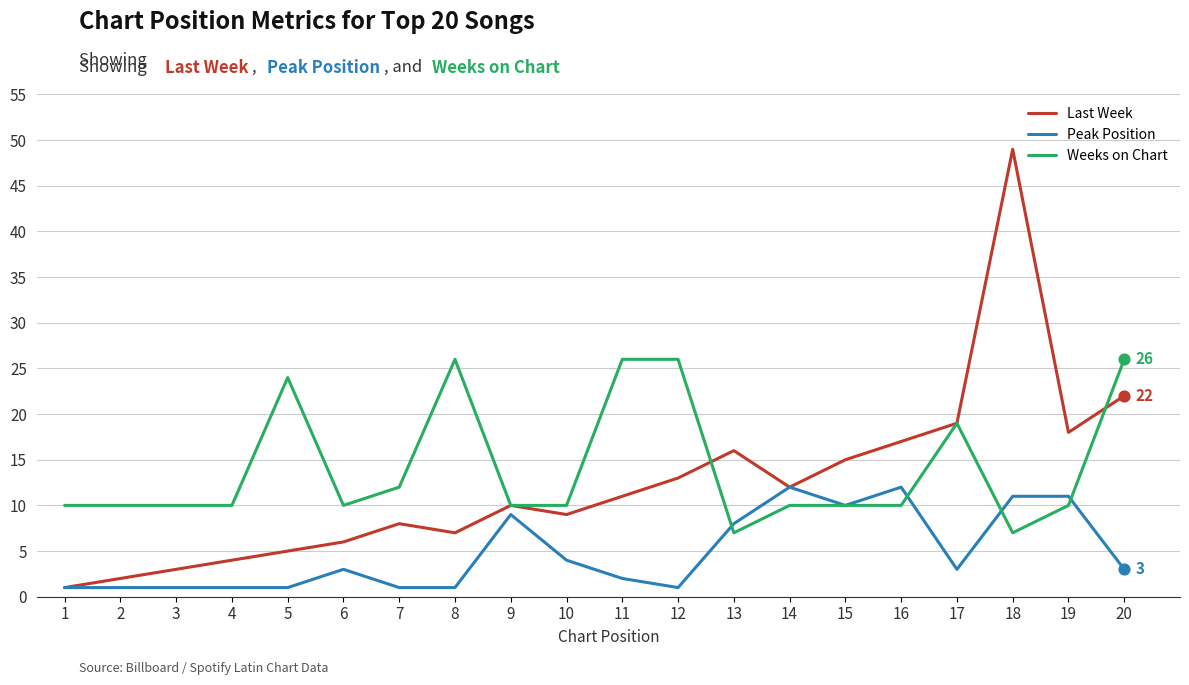

Between 2 and 12, which series saw the biggest shift?

Weeks on Chart